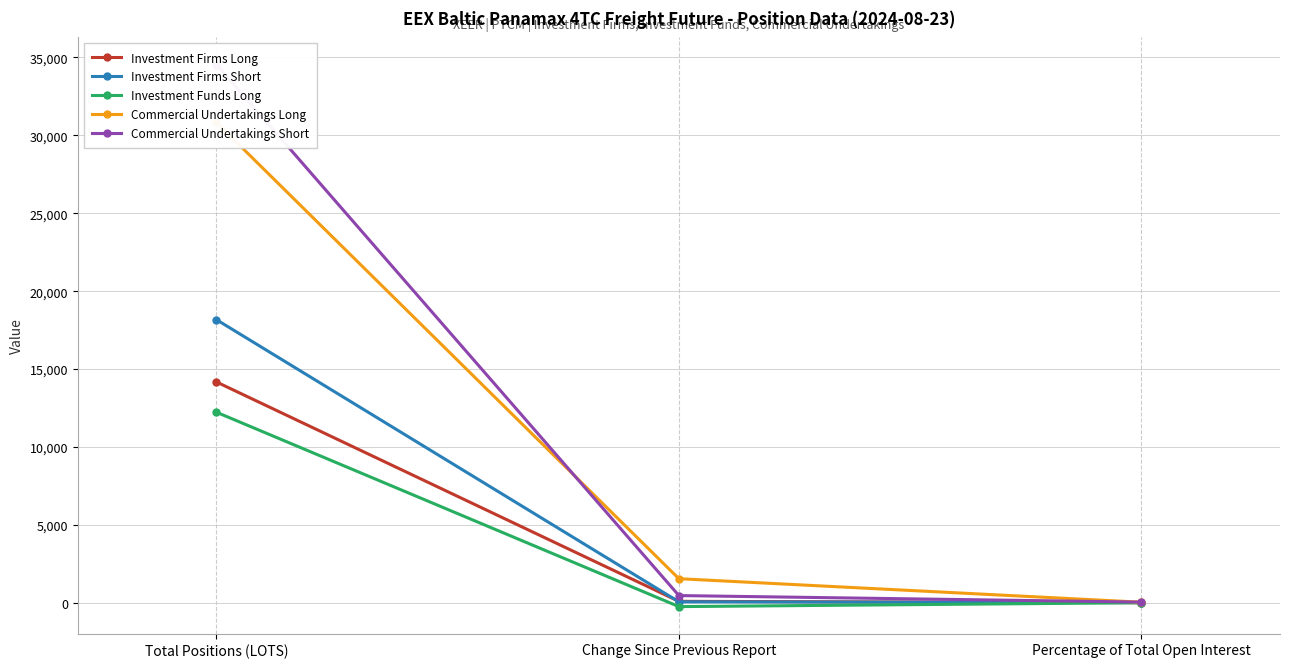

At which label does Commercial Undertakings Long reach its peak?

Total Positions (LOTS)